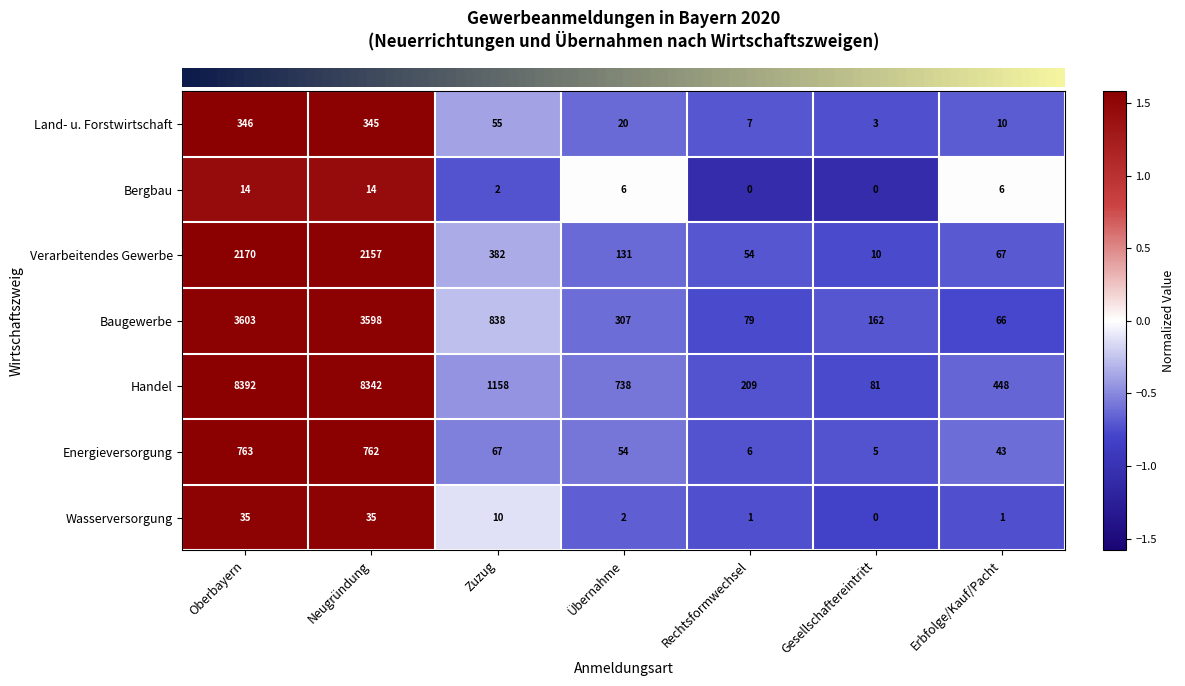

Which series changed the most between Oberbayern and Übernahme?

Handel